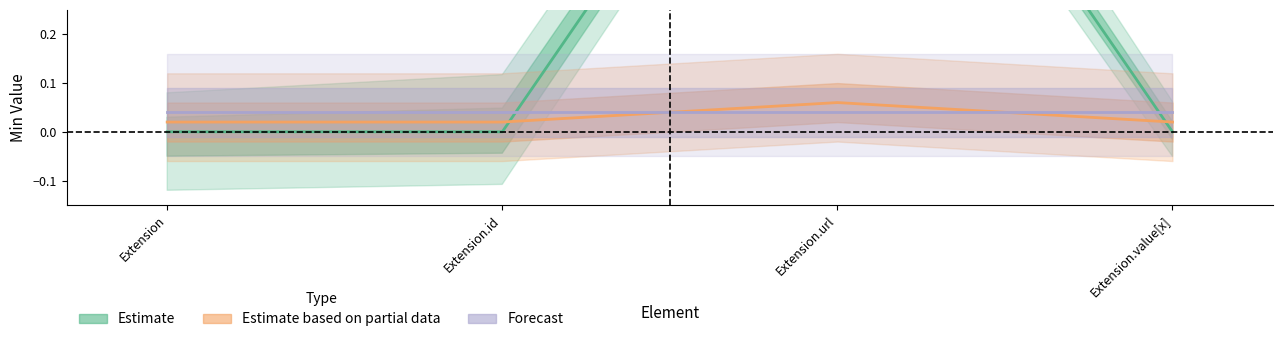

What is the greatest value displayed?

1.0